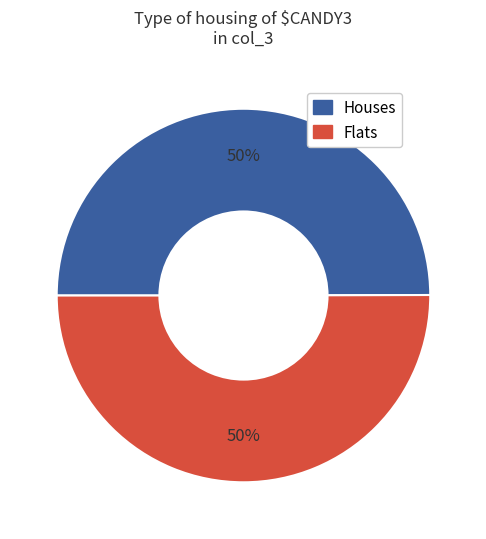

To the nearest percent, what is the combined percentage of Flats and Houses?

100%